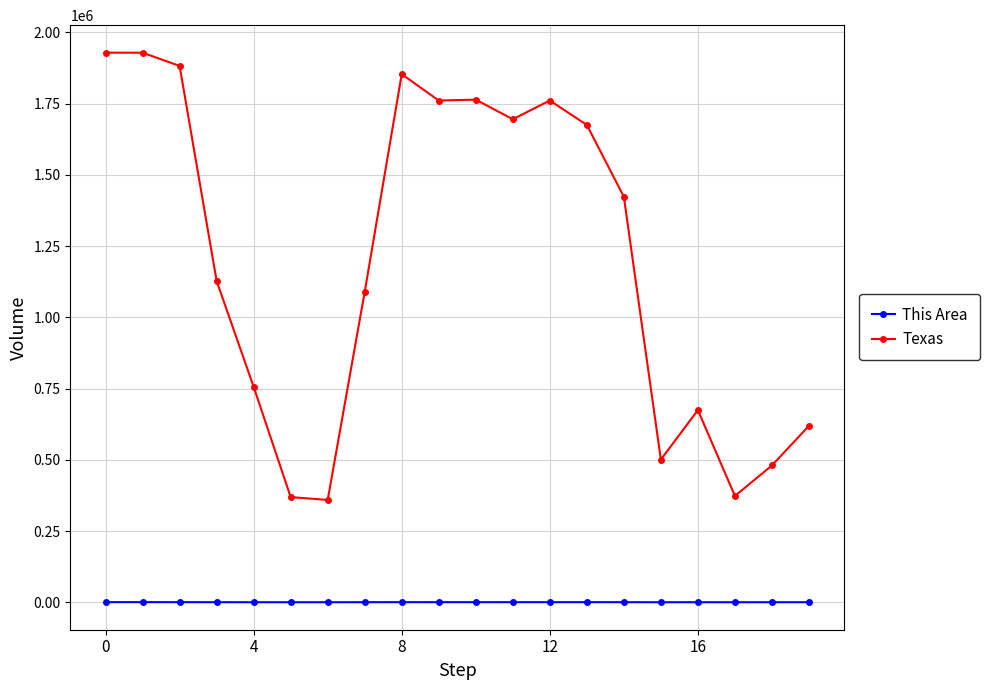

What is the difference between the maximum and minimum values in the Texas series?

1569458